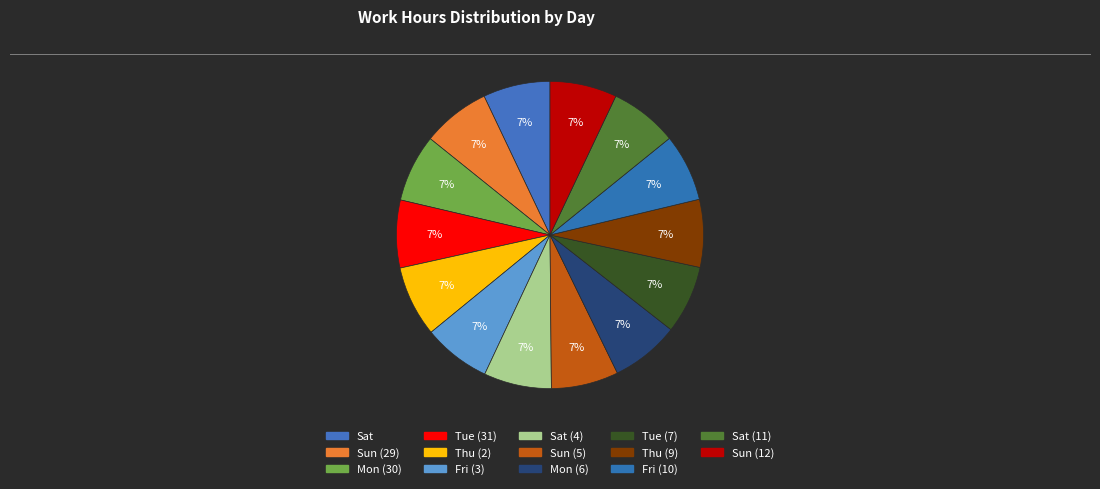

Count the number of slices in the pie.

14